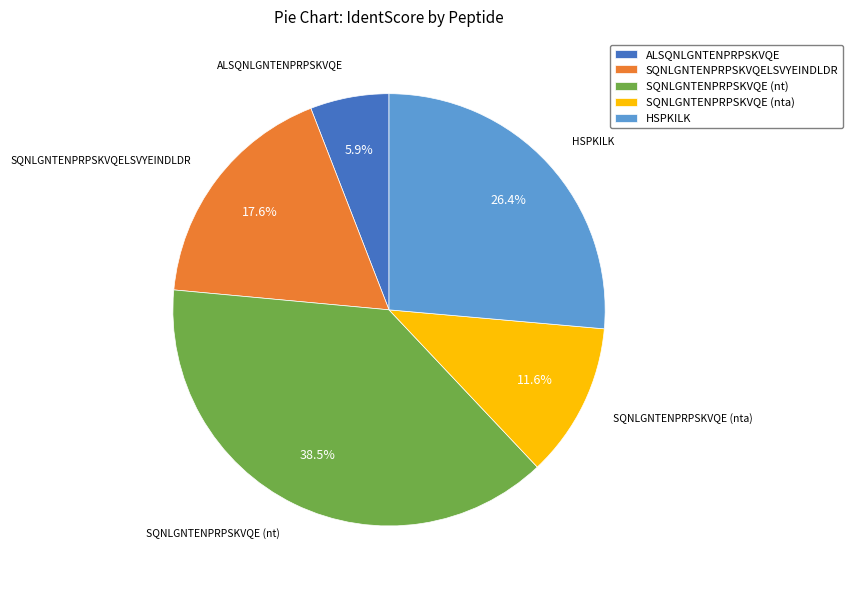

To the nearest percent, what is the average slice percentage?

20%